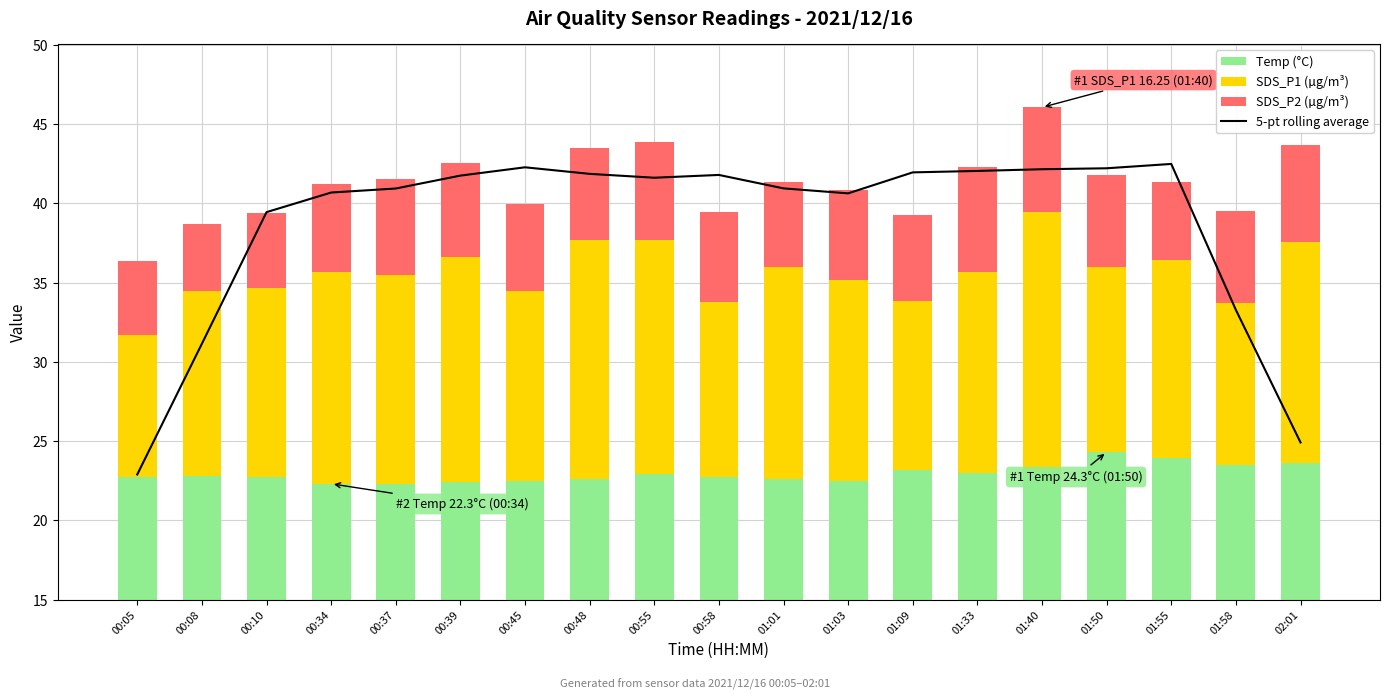

True or false: Temp has a value of 22.7 at 00:05.

True